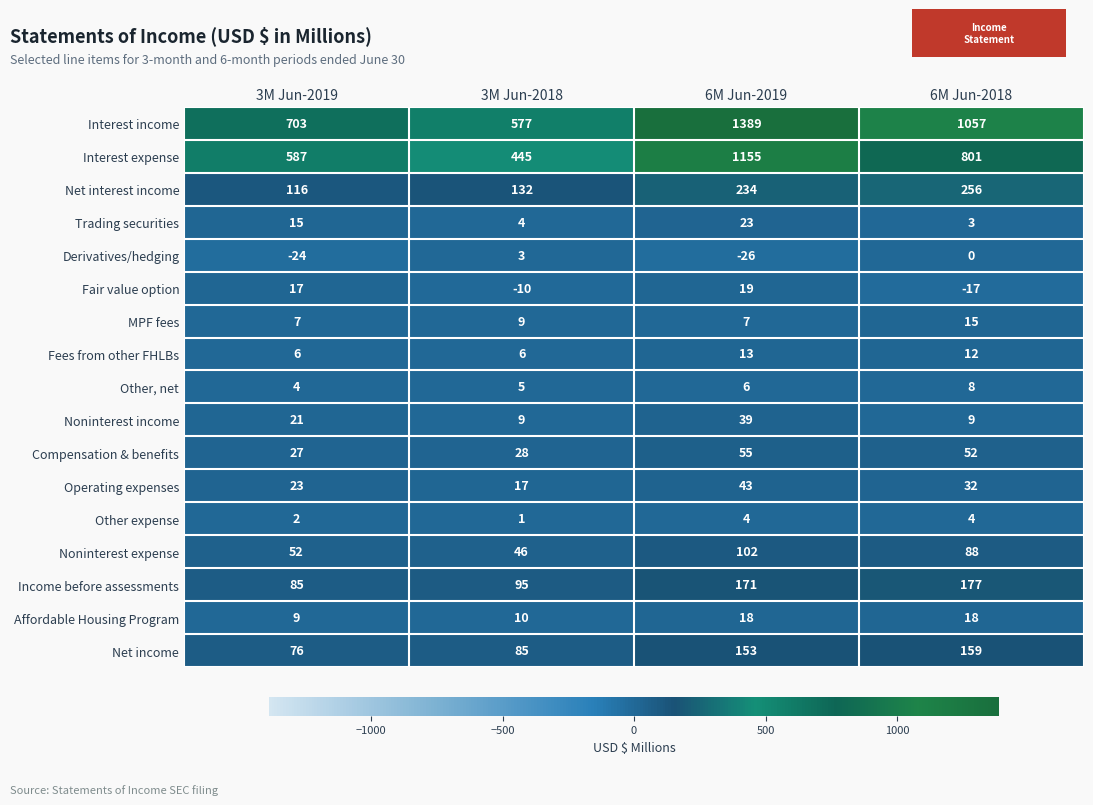

Where is Net income nearest to the value 117?

3M Jun-2018